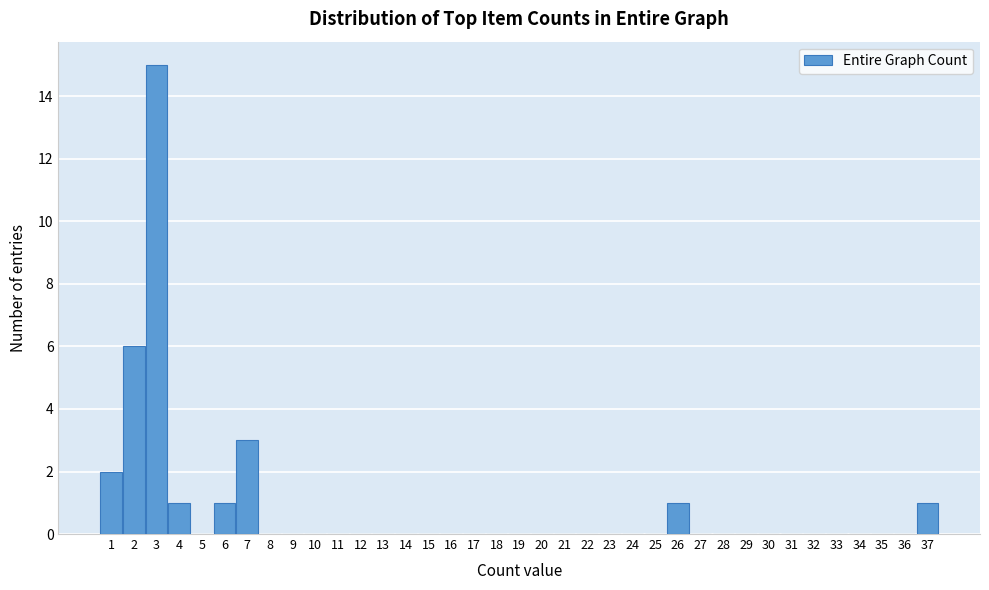

Which range on the x-axis has the tallest bar?

2.5 to 3.5